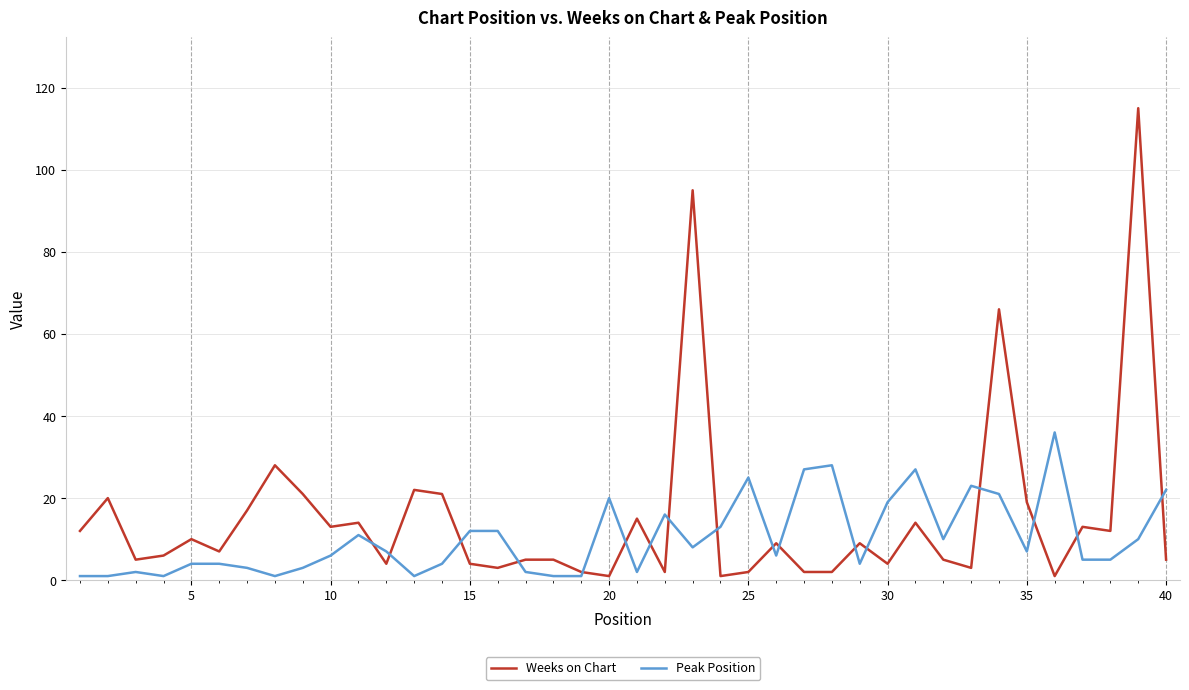

Which series has the widest spread of values?

Weeks on Chart